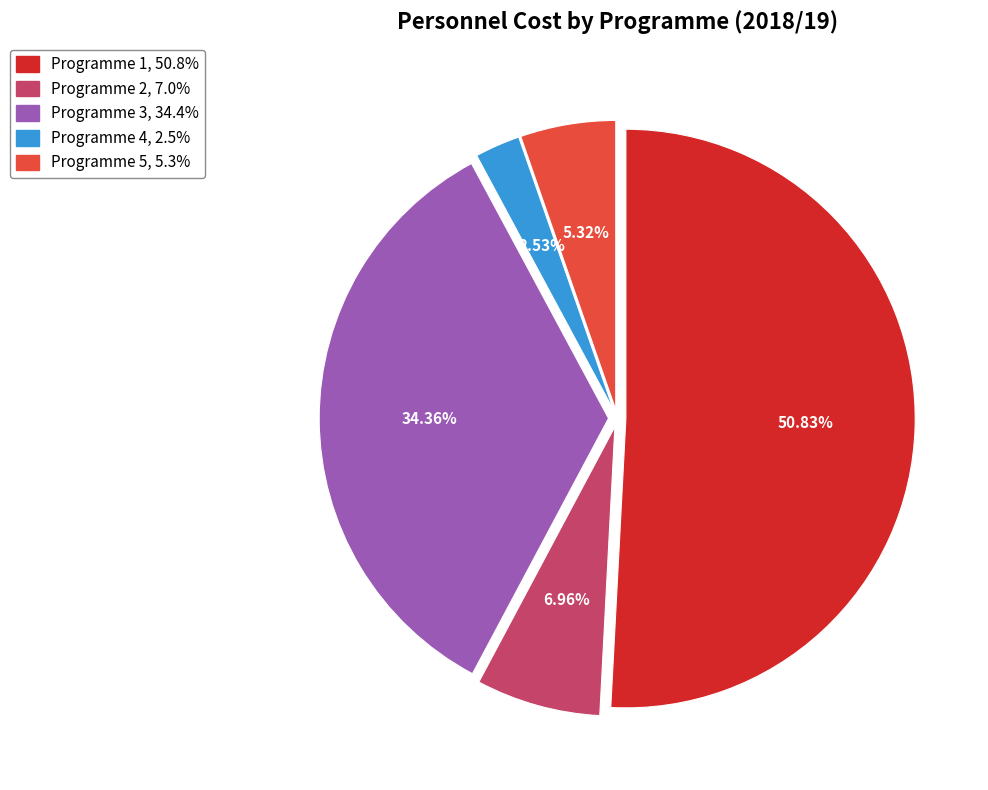

Which category accounts for the majority?

Programme 1